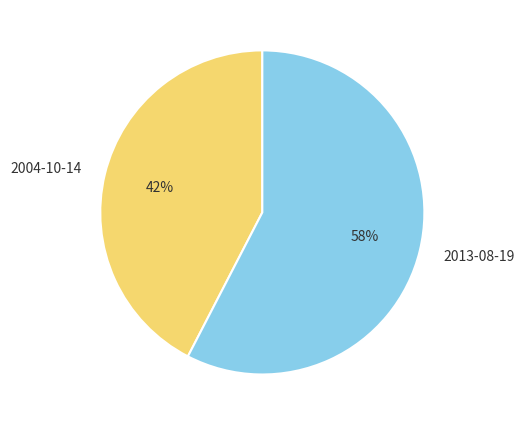

Which slice is the smallest?

2004-10-14